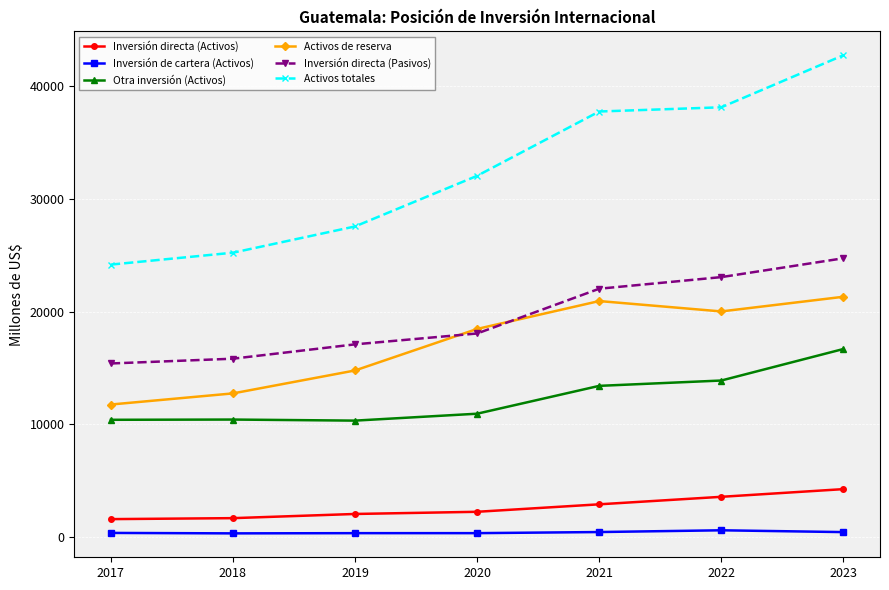

Where is Activos totales nearest to the value 33444?

2020